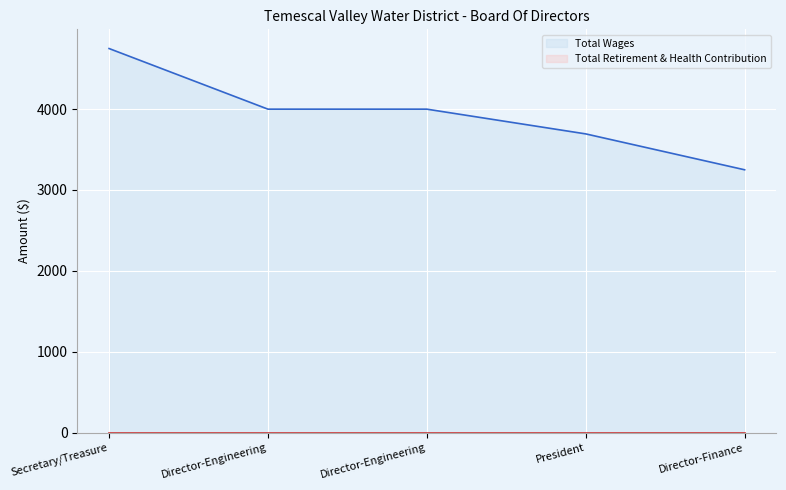

Count the values in the range 3694 to 4000.

3